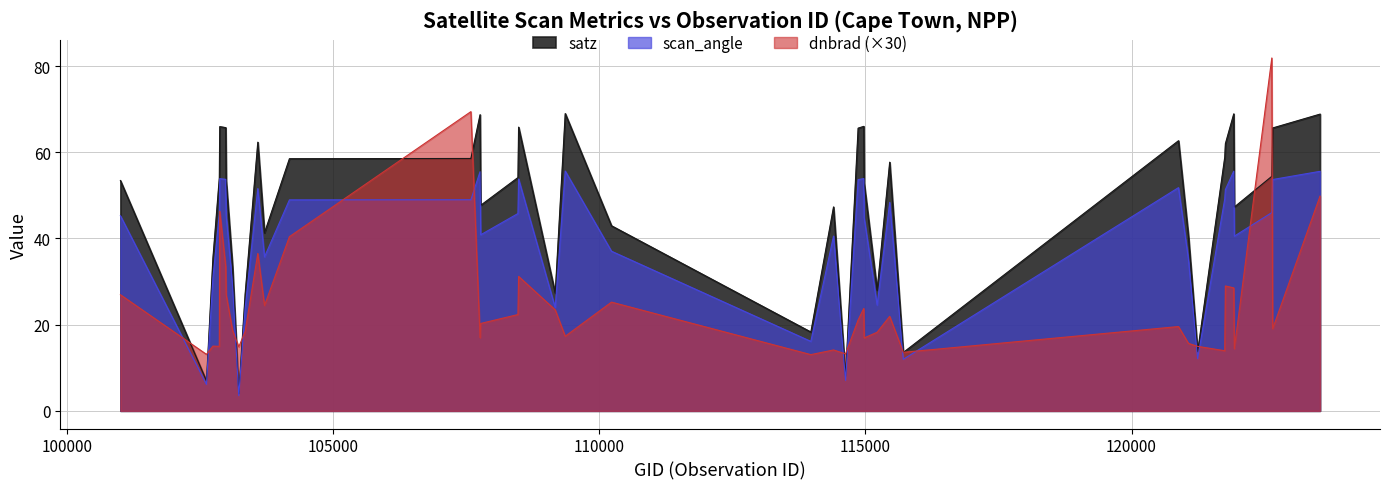

Is it true that satz equals 22.0 at 110231?

False